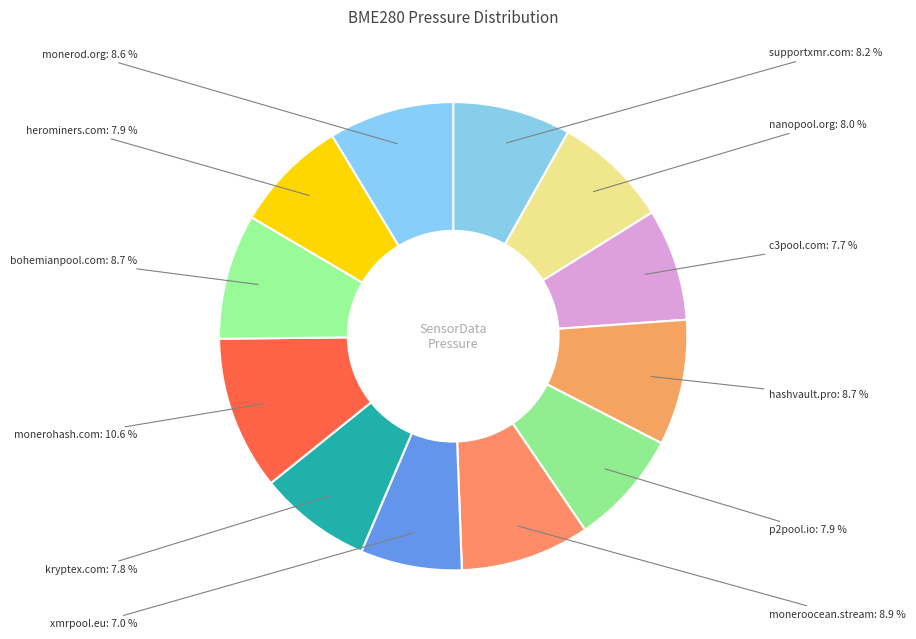

How many segments does this pie chart have?

12